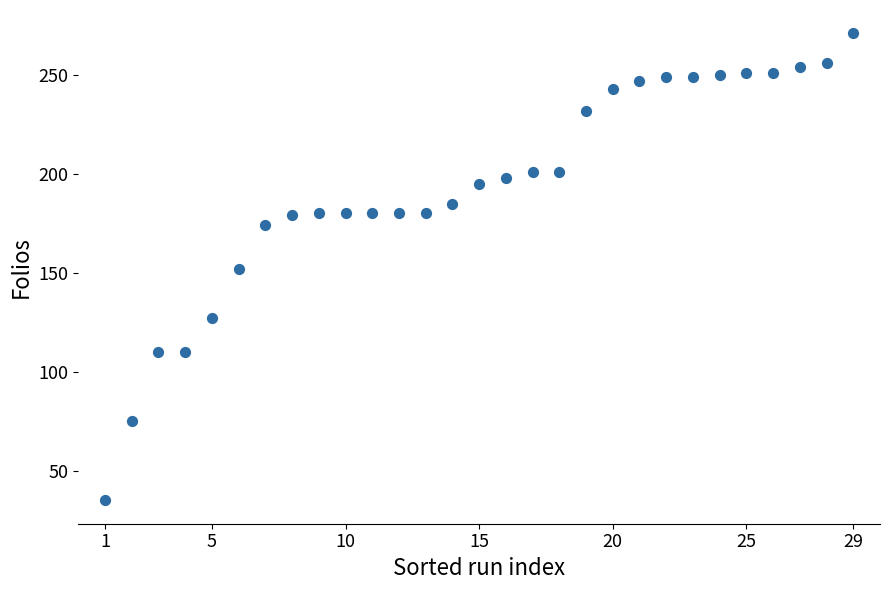

What is the range of Y values (max minus min)?

236